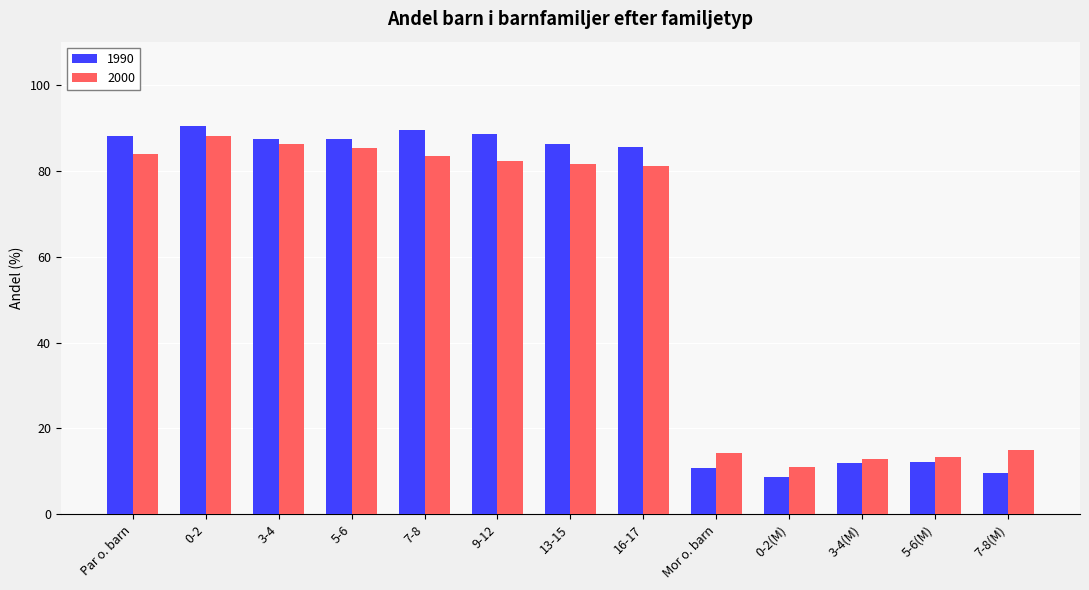

The value of 2000 at 13-15 is 20.5. True or false?

False